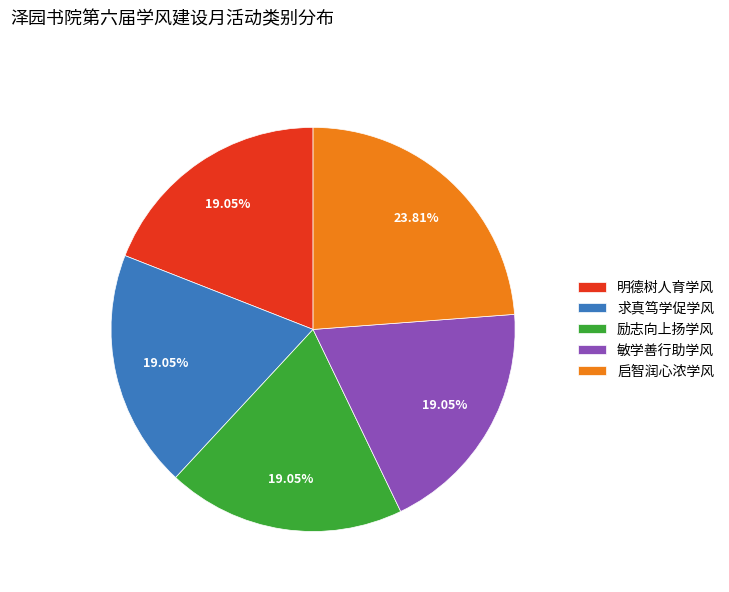

Between 敏学善行助学风 and 启智润心浓学风, which is larger?

启智润心浓学风